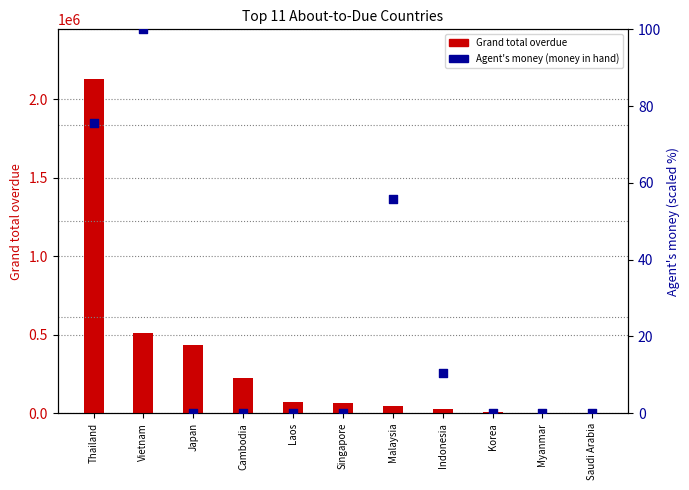

At how many categories does at least one series exceed 2063087?

1